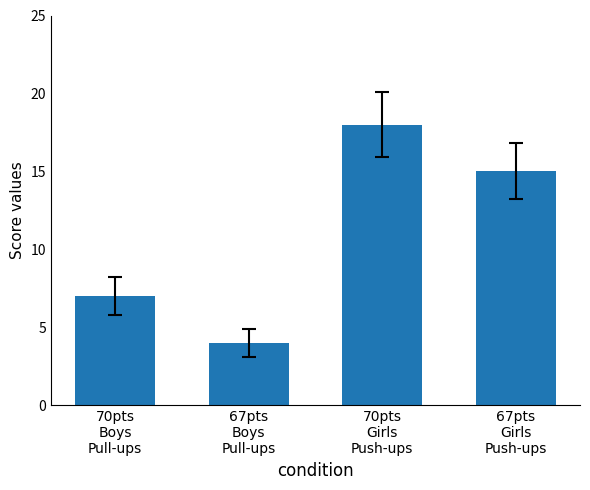

Reading left to right, extract all data points from this chart.

7	4	18	15